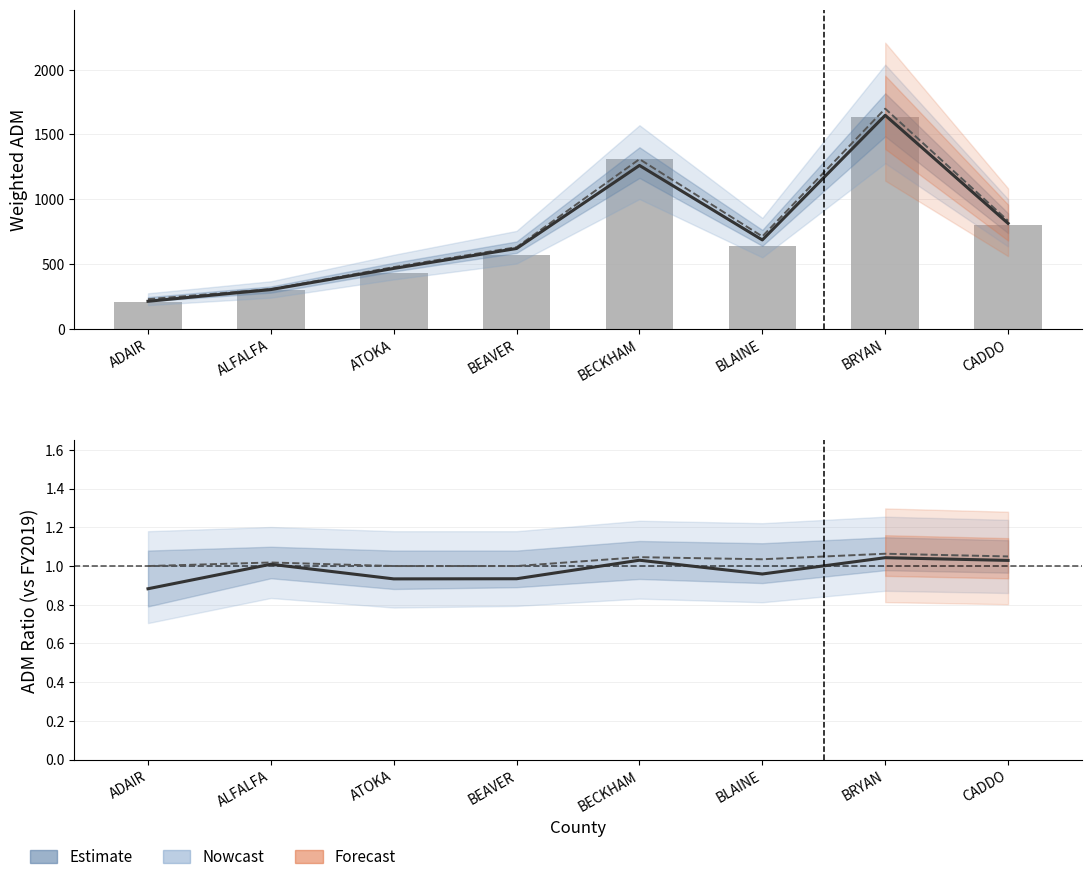

Which series has the largest total across all categories?

FY 2019 Final Weighted ADM